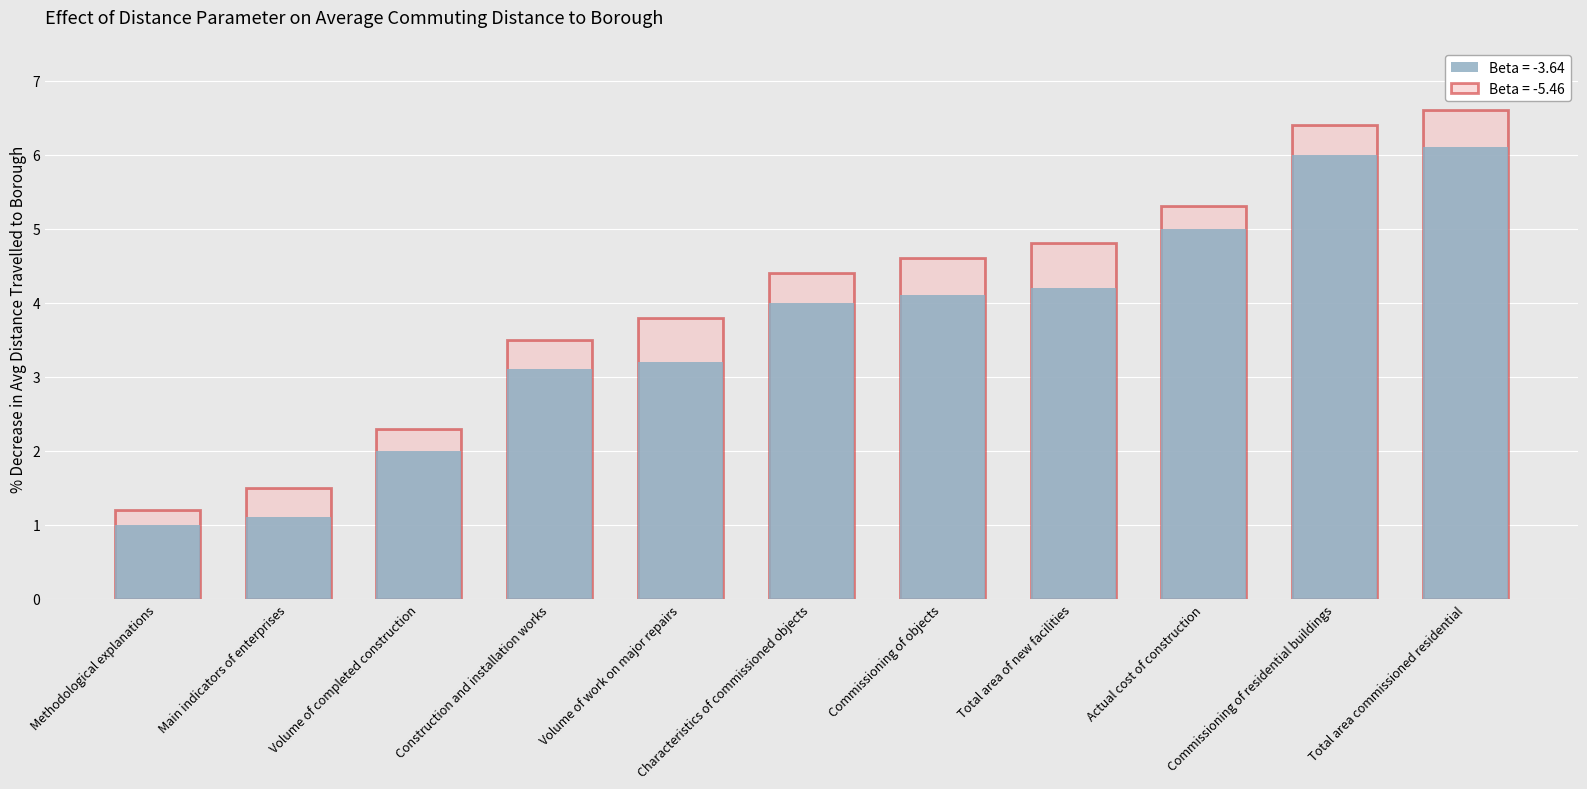

At which category does the chart reach its minimum across all series?

Methodological explanations